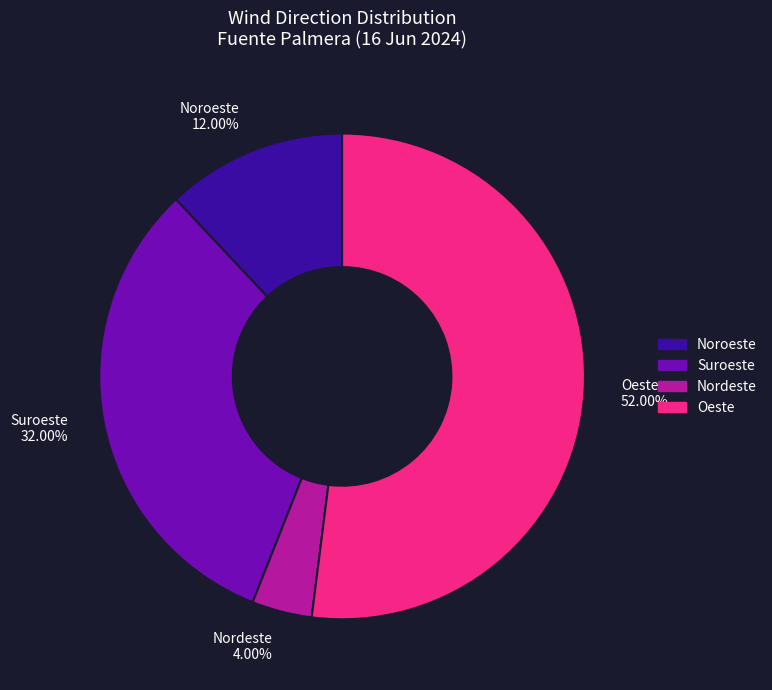

True or false: Nordeste accounts for 4% of the total.

True